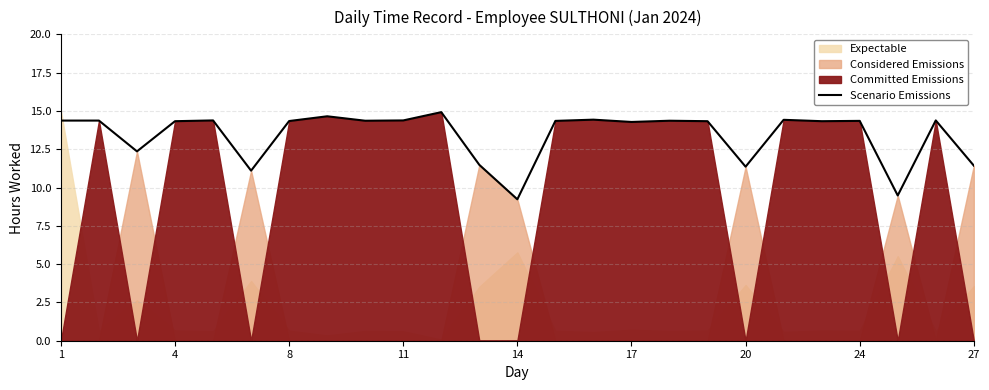

What is the highest value of the Scenario Emissions series?

14.9